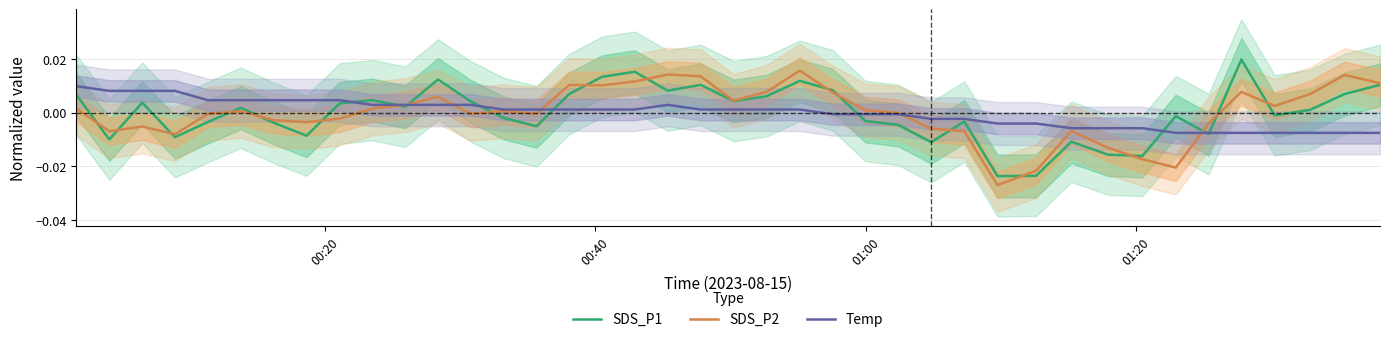

How many data points in SDS_P1 are less than 0?

19